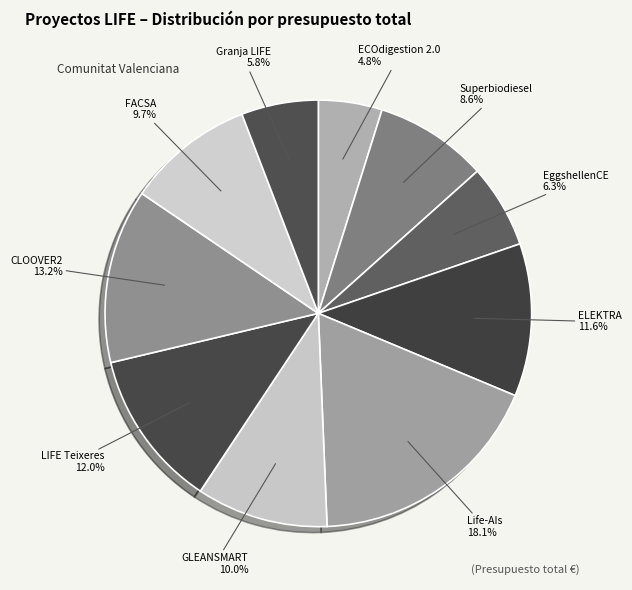

True or false: GLEANSMART accounts for 10% of the total.

True